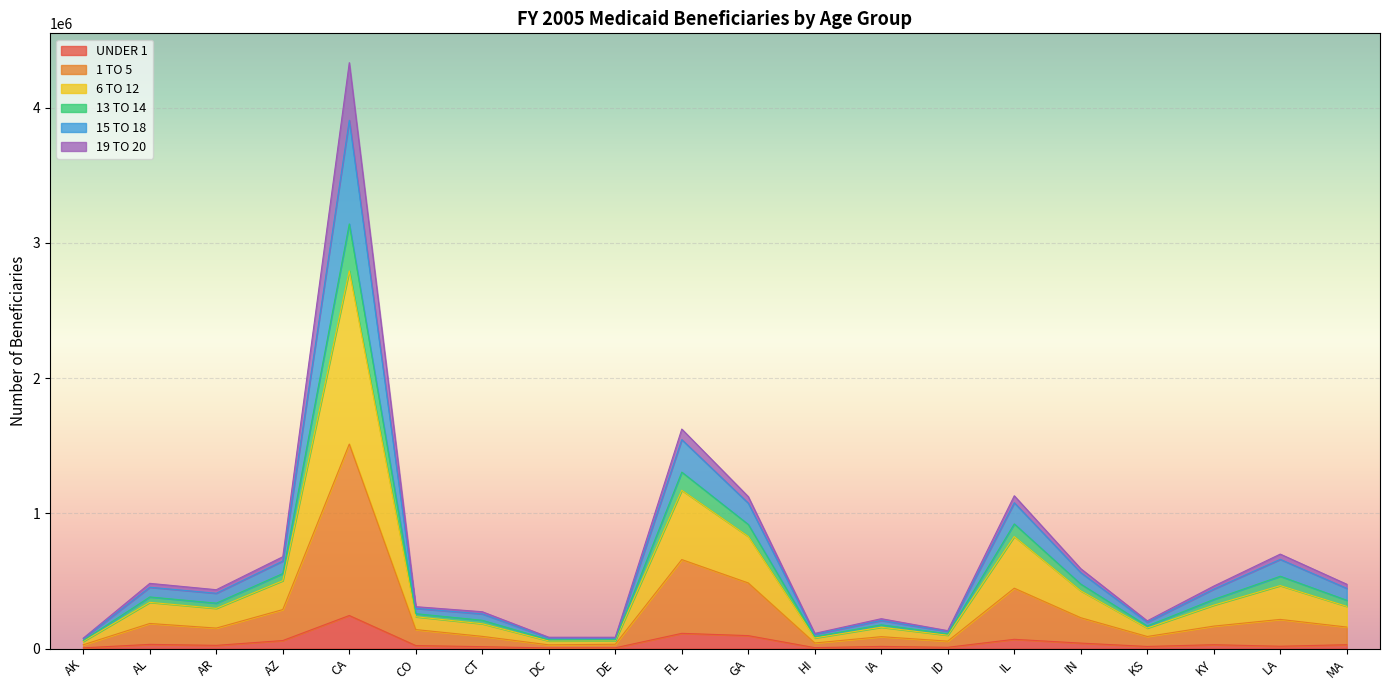

Which category has the highest value in the UNDER 1 series?

CA